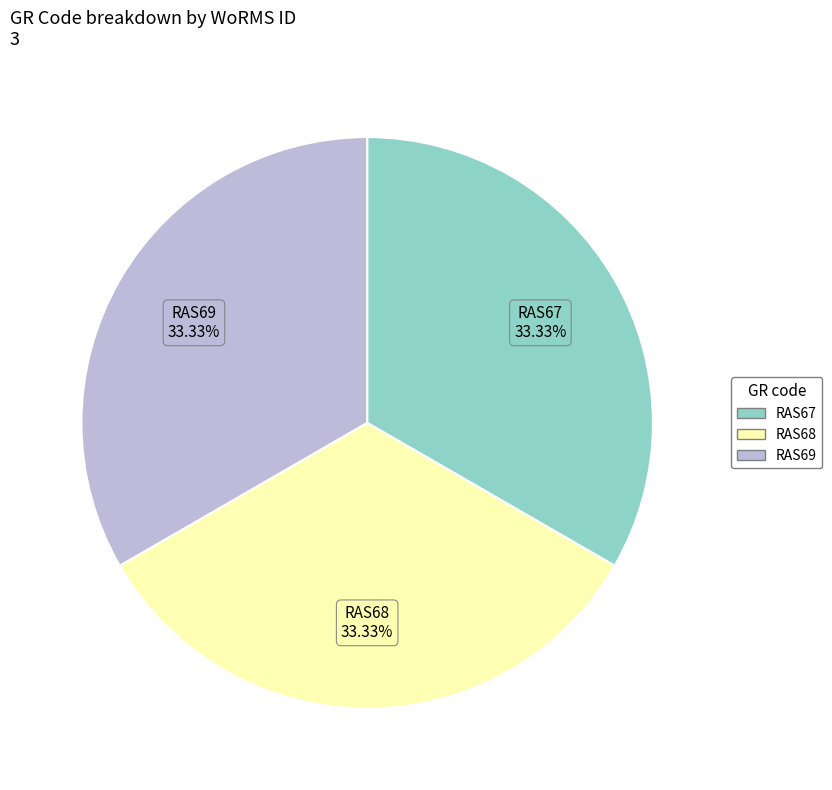

Does RAS68 represent more than half of the total?

No